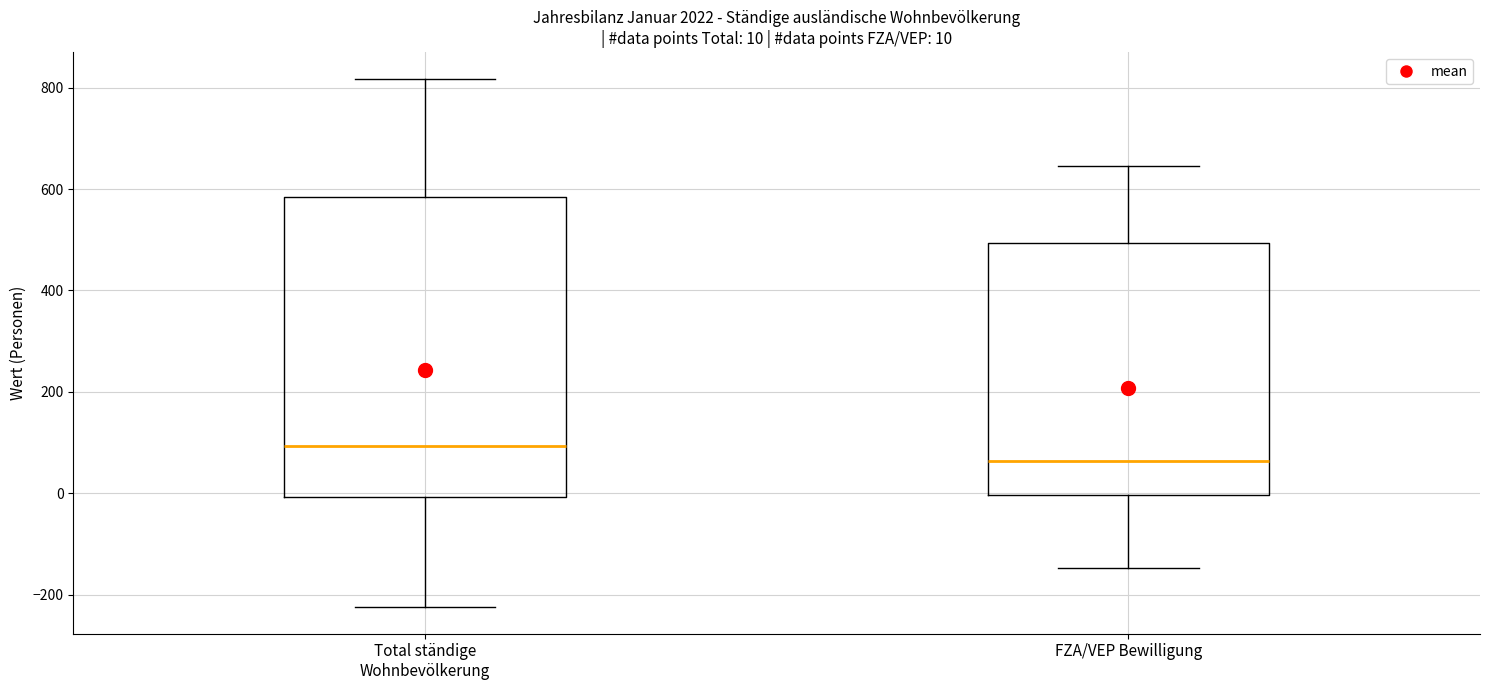

Comparing the boxes themselves (not the whiskers), which one is the tallest?

Total ständige Wohnbevölkerung